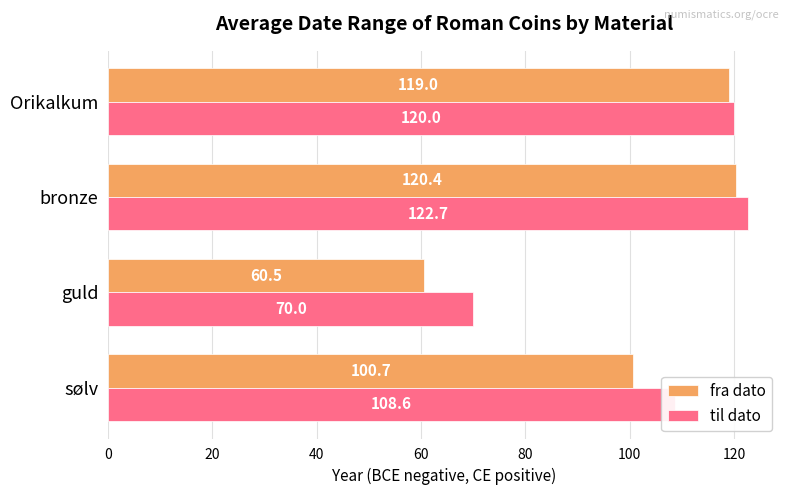

What value does the til dato series have at Orikalkum?

120.0